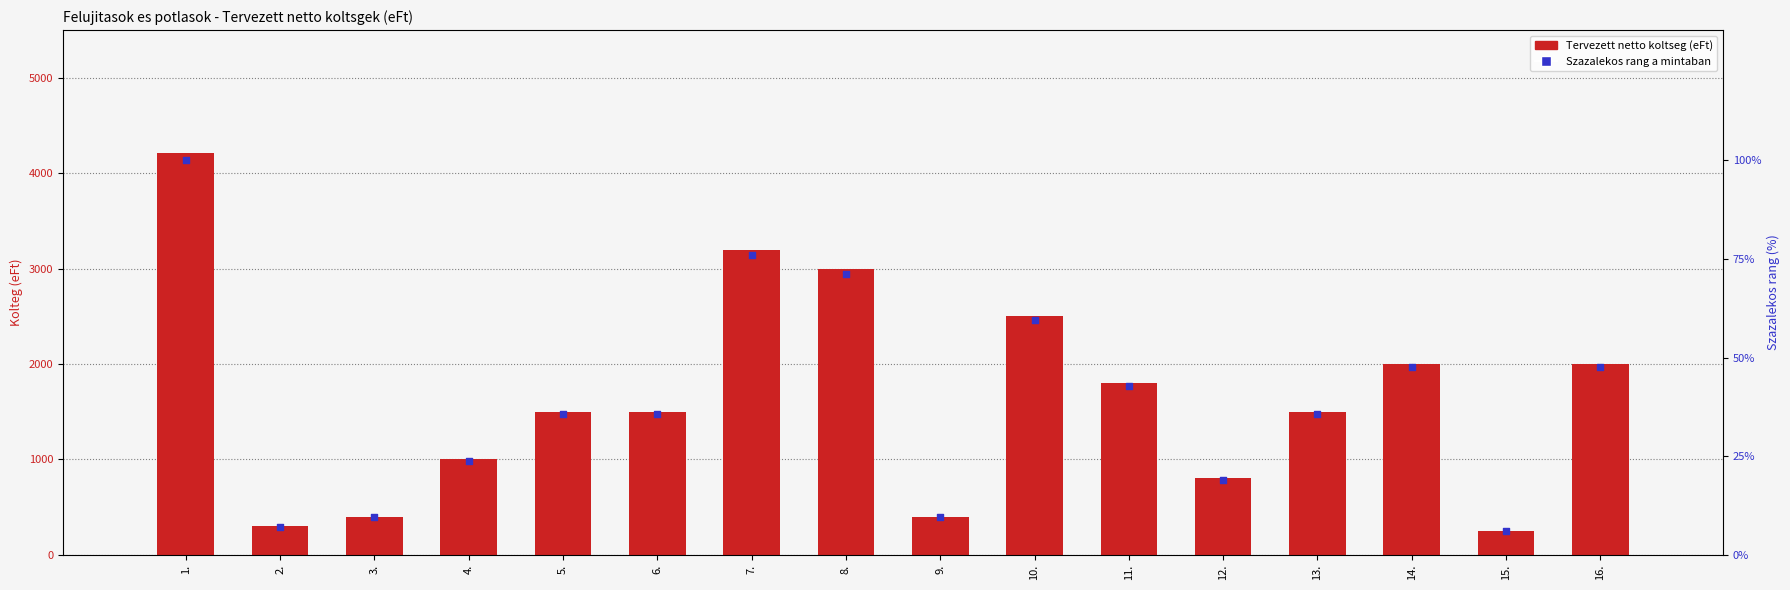

At which category is the sum across all series the highest?

1.